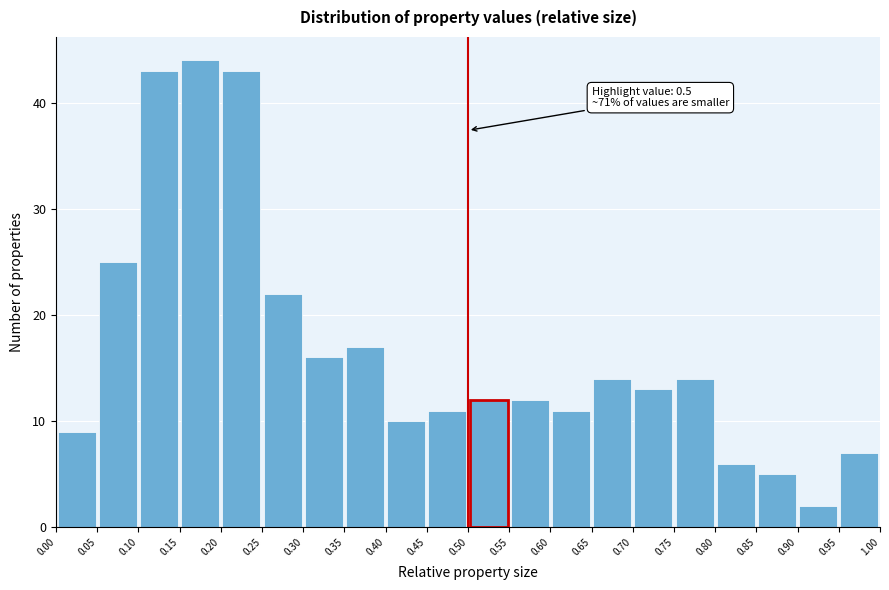

Which range on the x-axis has the tallest bar?

0.15 to 0.20